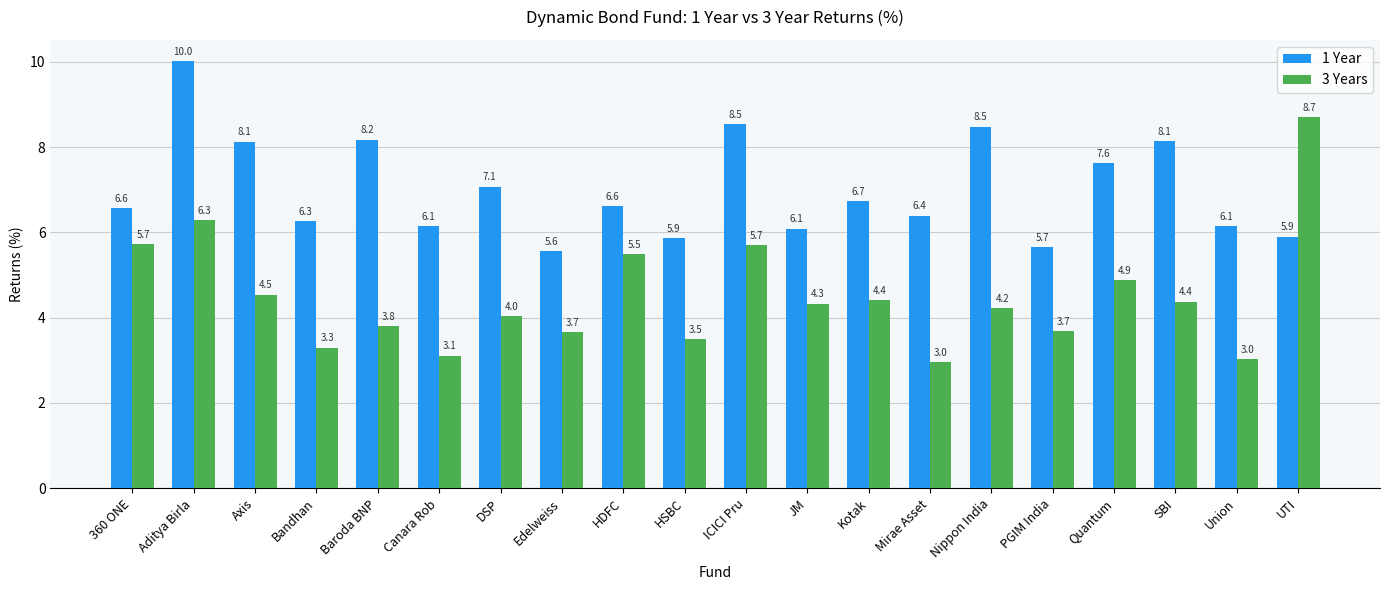

Rank the series by their maximum value, from lowest to highest.

3 Years, 1 Year